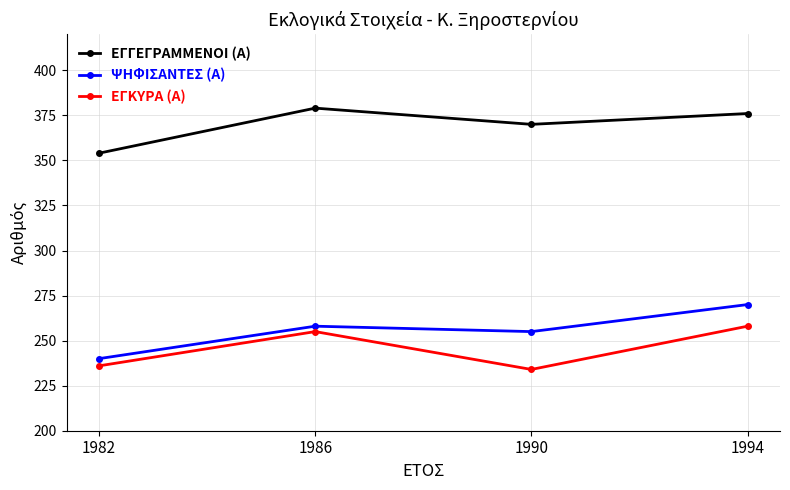

Reading left to right, extract all data points from this chart.

ΕΓΓΕΓΡΑΜΜΕΝΟΙ (Α): 1982=354	1986=379	1990=370	1994=376
ΨΗΦΙΣΑΝΤΕΣ (Α): 1982=240	1986=258	1990=255	1994=270
ΕΓΚΥΡΑ (Α): 1982=236	1986=255	1990=234	1994=258